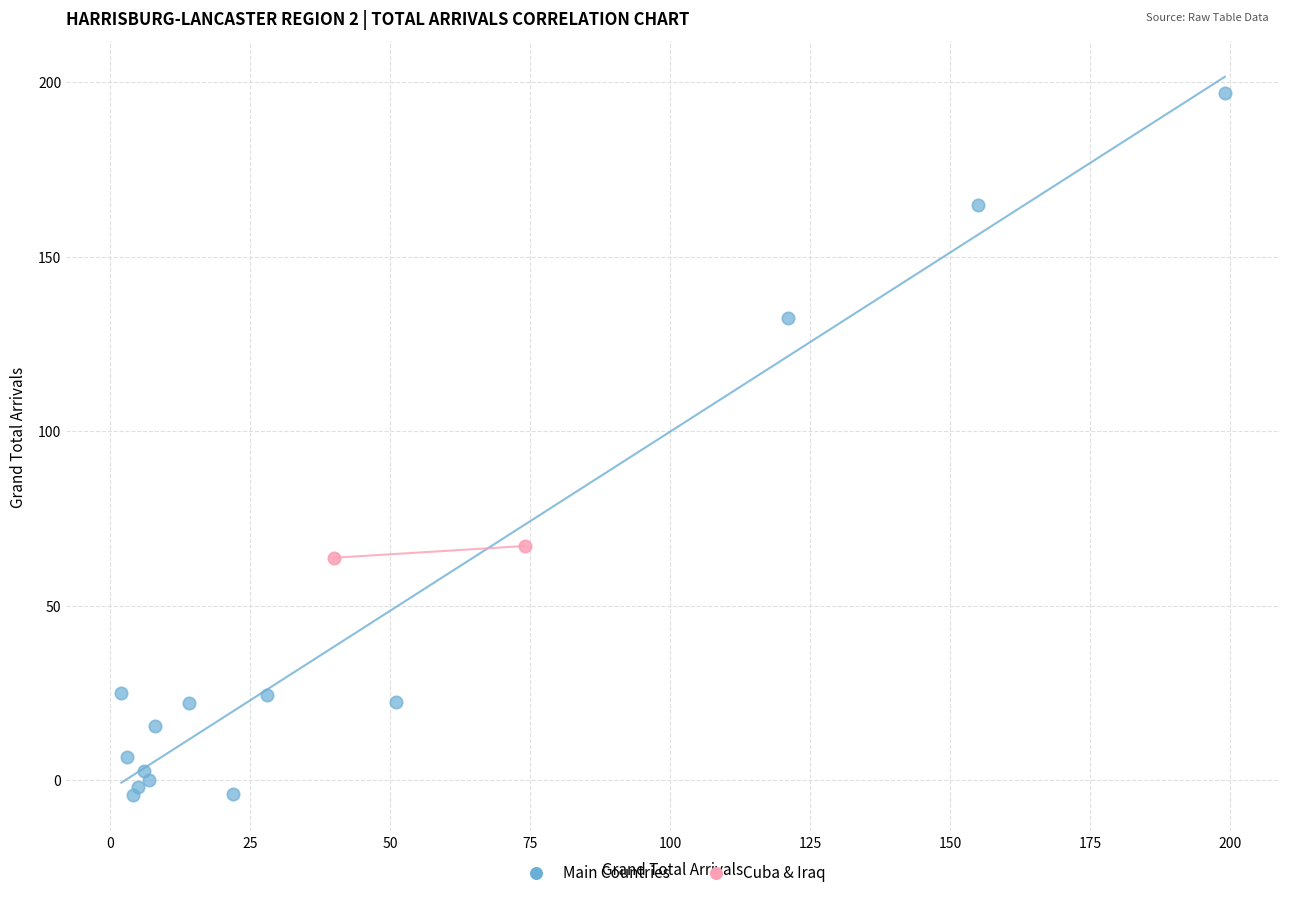

Which series contains the highest Y value?

Main Countries